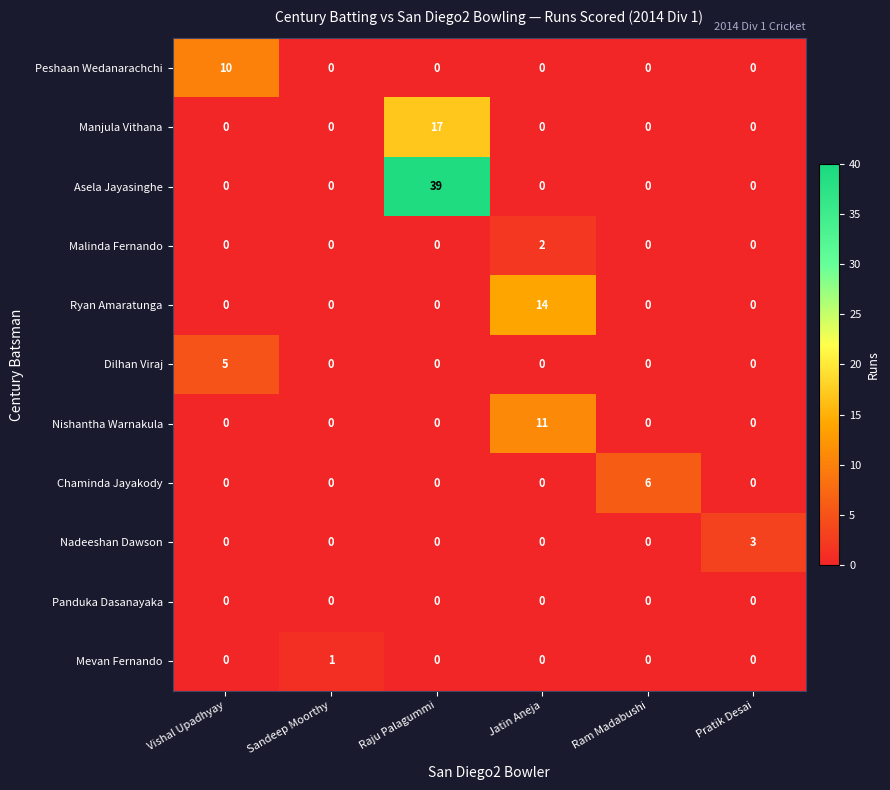

Is it true that Peshaan Wedanarachchi equals 16 at Vishal Upadhyay?

False